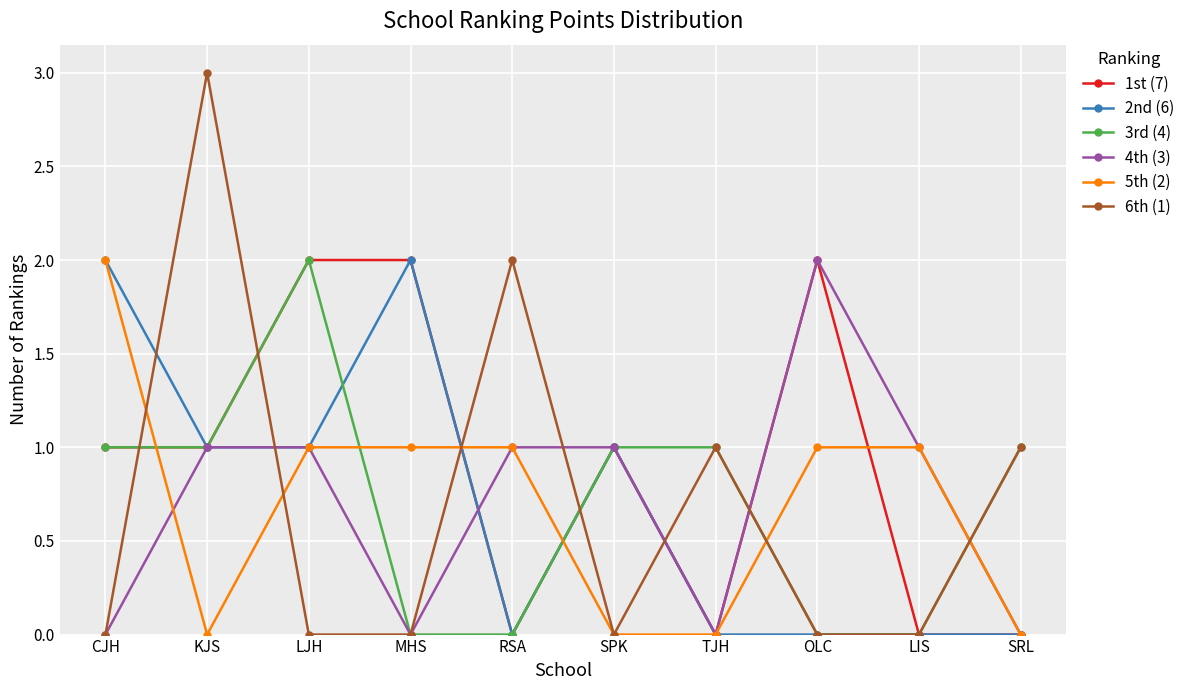

What is the spread (max minus min) of values at LIS?

1